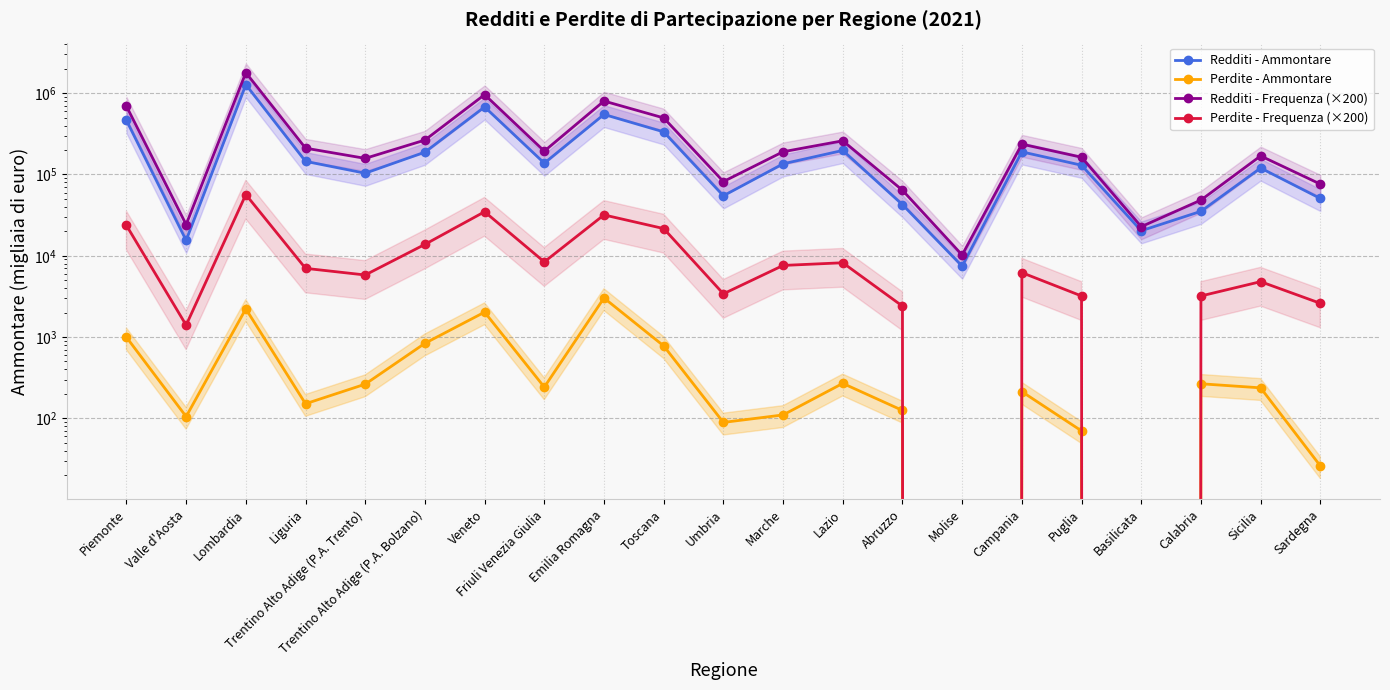

Reading left to right, what are all the values shown in this chart?

Redditi - Ammontare: Piemonte=462940	Valle d'Aosta=15464	Lombardia=1275508	Liguria=145064	Trentino Alto Adige (P.A. Trento)=103691	Trentino Alto Adige (P.A. Bolzano)=188245	Veneto=677693	Friuli Venezia Giulia=137850	Emilia Romagna=547750	Toscana=334368	Umbria=54659	Marche=135229	Lazio=197674	Abruzzo=42557	Molise=7455	Campania=189816	Puglia=129973	Basilicata=20303	Calabria=35211	Sicilia=120008	Sardegna=50723
Perdite - Ammontare: Piemonte=994	Valle d'Aosta=105	Lombardia=2220	Liguria=151	Trentino Alto Adige (P.A. Trento)=263	Trentino Alto Adige (P.A. Bolzano)=837	Veneto=2024	Friuli Venezia Giulia=242	Emilia Romagna=3022	Toscana=778	Umbria=89	Marche=110	Lazio=269	Abruzzo=125	Molise=0	Campania=213	Puglia=70	Basilicata=0	Calabria=266	Sicilia=237	Sardegna=26
Redditi - Frequenza (×200): Piemonte=691400	Valle d'Aosta=24200	Lombardia=1790400	Liguria=210800	Trentino Alto Adige (P.A. Trento)=157800	Trentino Alto Adige (P.A. Bolzano)=265000	Veneto=959600	Friuli Venezia Giulia=193600	Emilia Romagna=801000	Toscana=496600	Umbria=81800	Marche=190400	Lazio=259800	Abruzzo=64000	Molise=10200	Campania=236200	Puglia=163000	Basilicata=22800	Calabria=48400	Sicilia=169200	Sardegna=76200
Perdite - Frequenza (×200): Piemonte=23600	Valle d'Aosta=1400	Lombardia=56600	Liguria=7000	Trentino Alto Adige (P.A. Trento)=5800	Trentino Alto Adige (P.A. Bolzano)=13800	Veneto=34800	Friuli Venezia Giulia=8400	Emilia Romagna=31800	Toscana=21600	Umbria=3400	Marche=7600	Lazio=8200	Abruzzo=2400	Molise=0	Campania=6200	Puglia=3200	Basilicata=0	Calabria=3200	Sicilia=4800	Sardegna=2600